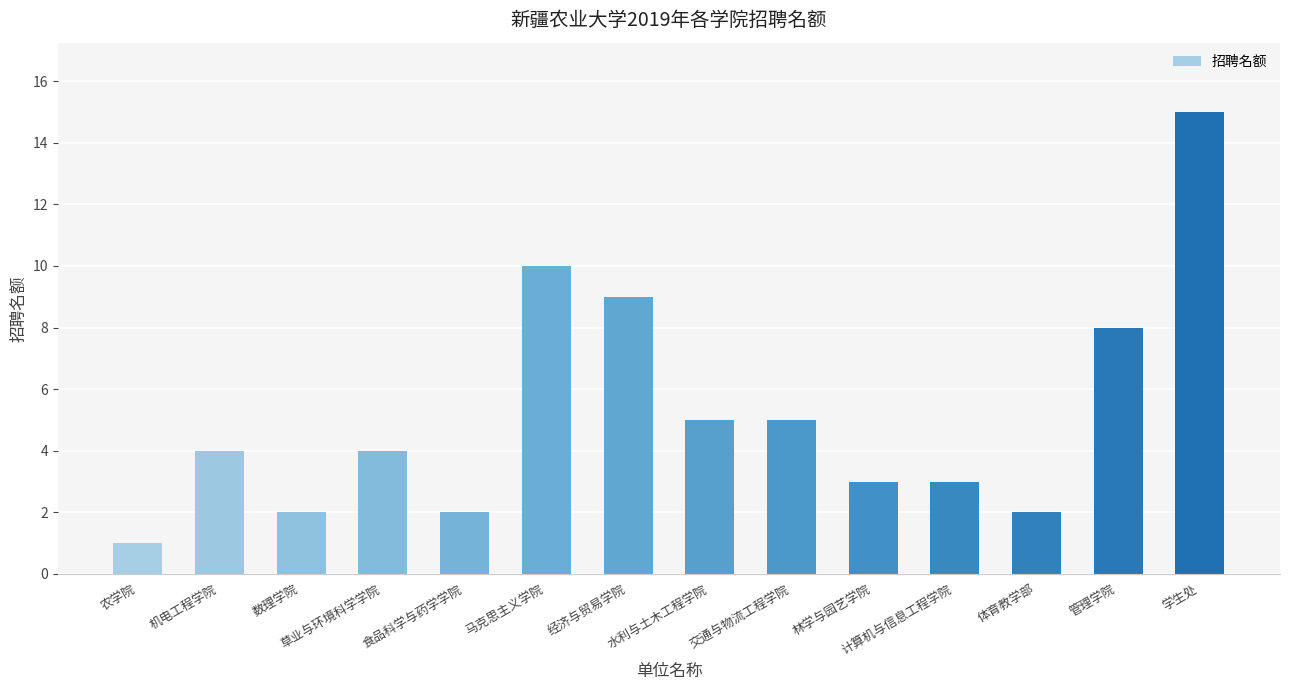

How many series are shown in this chart?

1